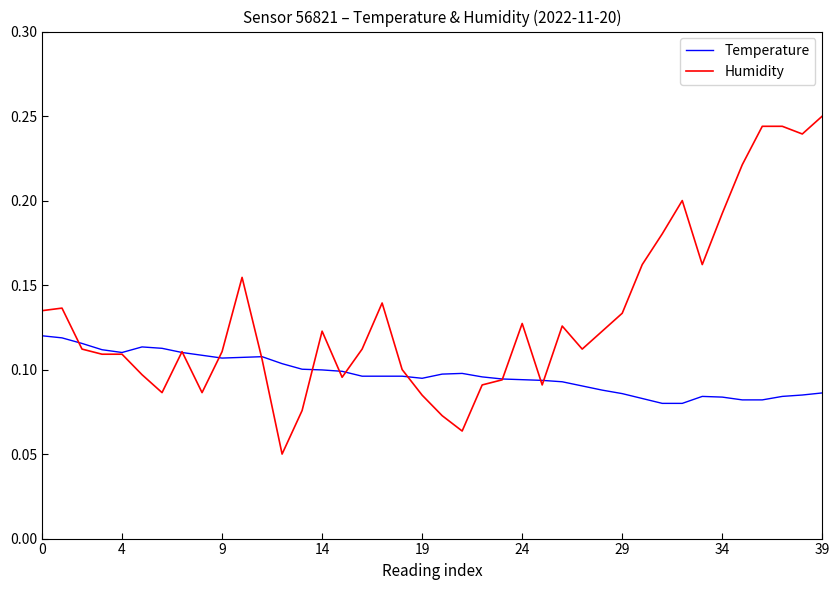

Rank the series by their maximum value, from lowest to highest.

Temperature, Humidity